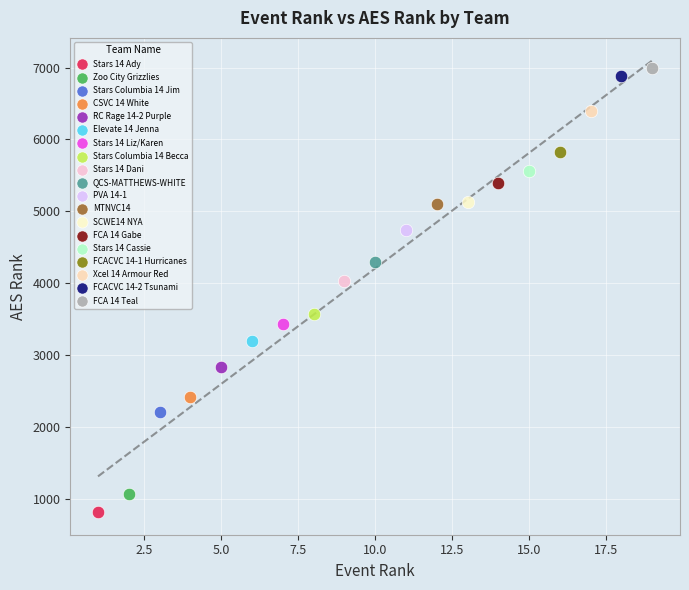

What are all the series names shown in the legend?

Stars 14 Ady, Zoo City Grizzlies, Stars Columbia 14 Jim, CSVC 14 White, RC Rage 14-2 Purple, Elevate 14 Jenna, Stars 14 Liz/Karen, Stars Columbia 14 Becca, Stars 14 Dani, QCS-MATTHEWS-WHITE, PVA 14-1, MTNVC14, SCWE14 NYA, FCA 14 Gabe, Stars 14 Cassie, FCACVC 14-1 Hurricanes, Xcel 14 Armour Red, FCACVC 14-2 Tsunami, FCA 14 Teal